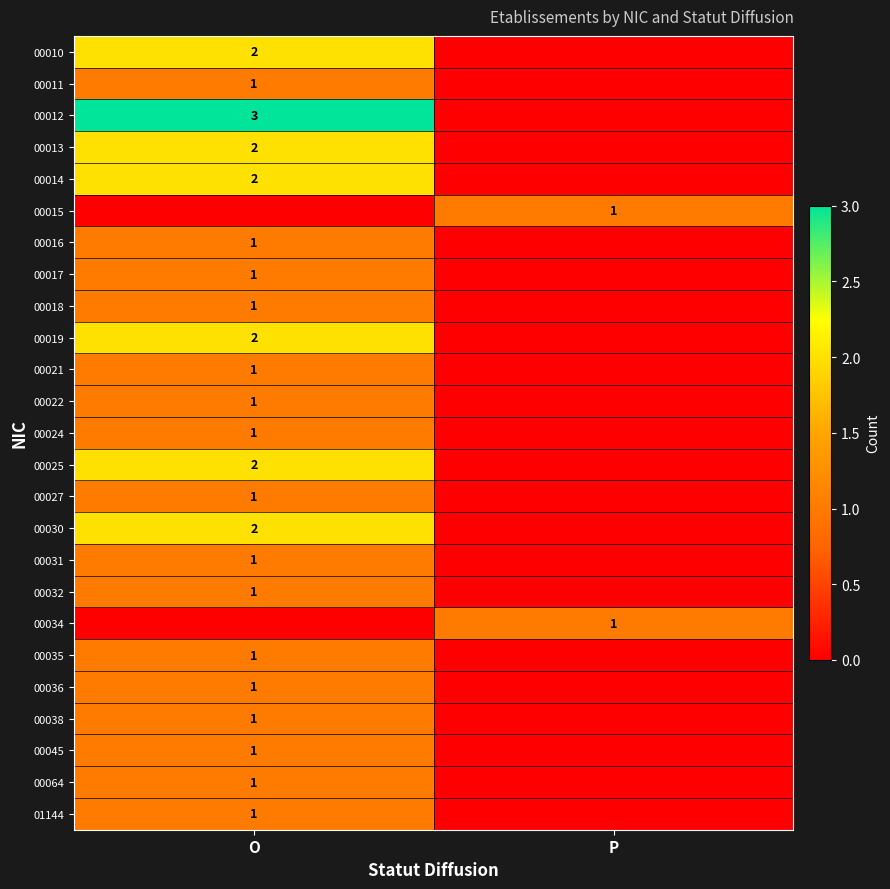

The 00016 series shows 0 at O. True or false?

False